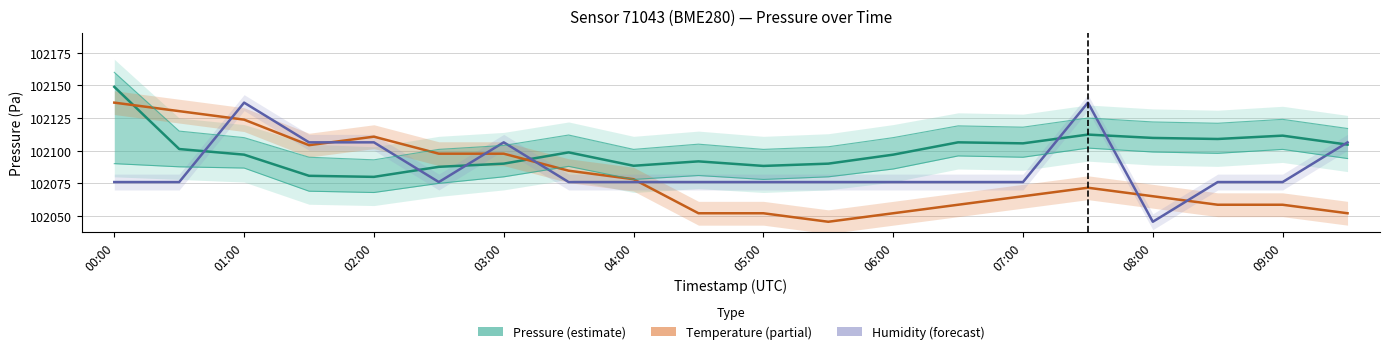

Is this an area chart (filled region under the line)?

No